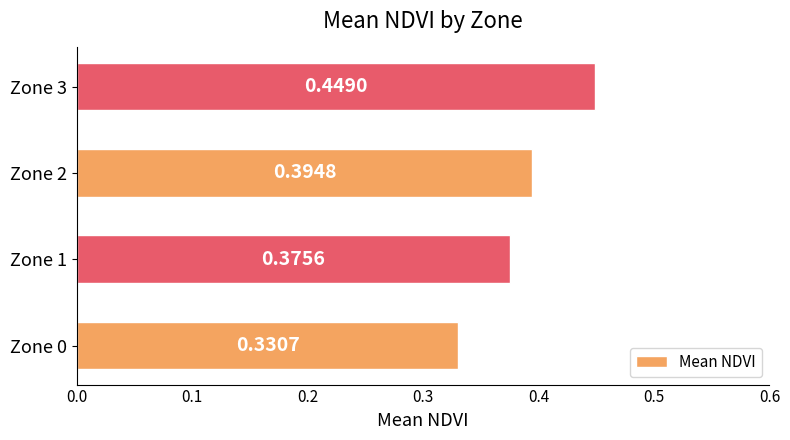

Rank the categories by value from highest to lowest.

Zone 3, Zone 2, Zone 1, Zone 0